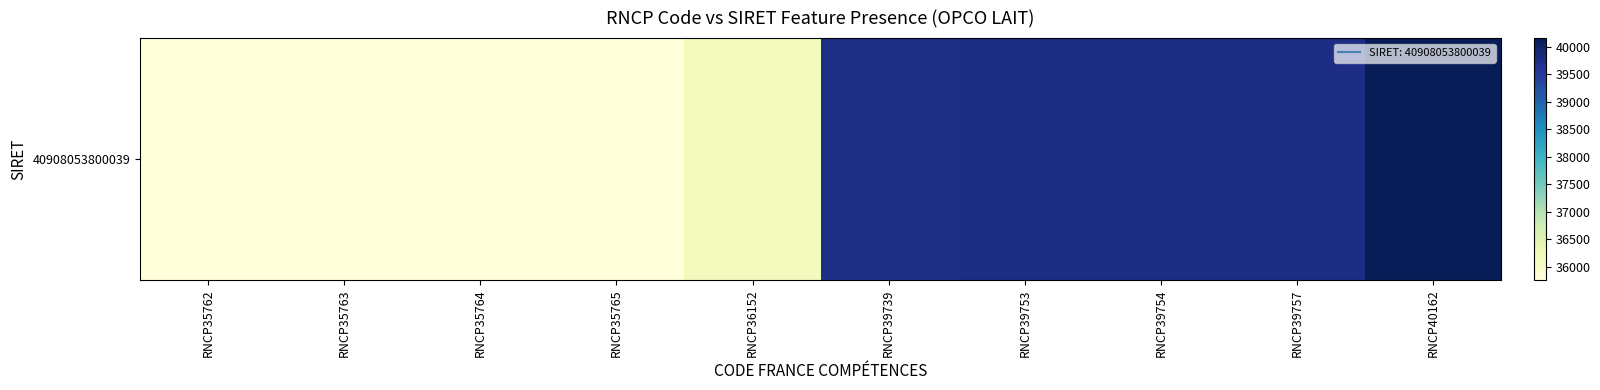

List the labels in order of value, largest first.

RNCP40162, RNCP39757, RNCP39754, RNCP39753, RNCP39739, RNCP36152, RNCP35765, RNCP35764, RNCP35763, RNCP35762